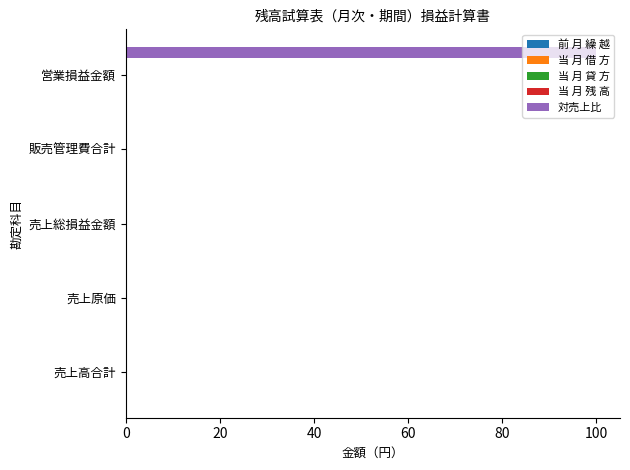

What is the sum of all values?

100